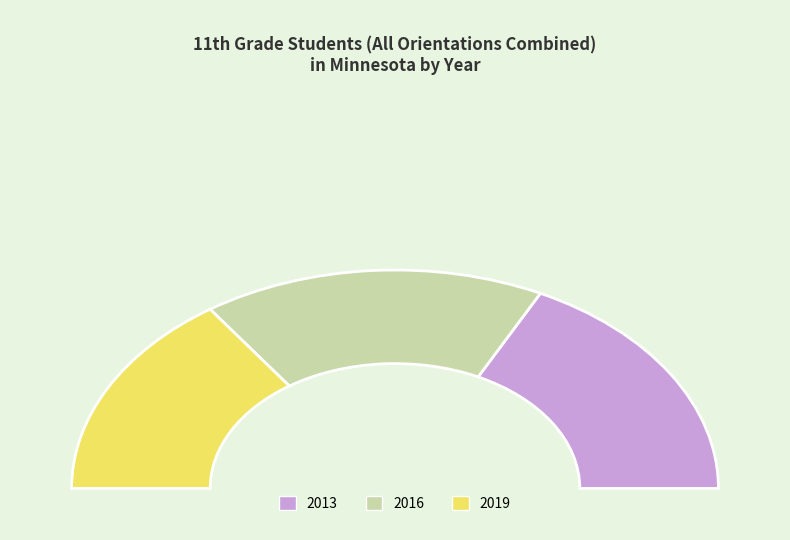

To the nearest percent, what is the average slice percentage?

33%